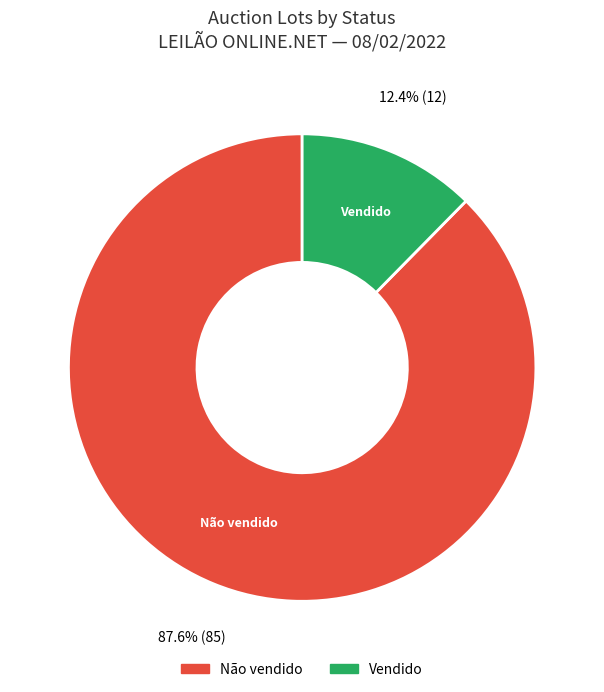

To the nearest percent, what is the average slice percentage?

50%